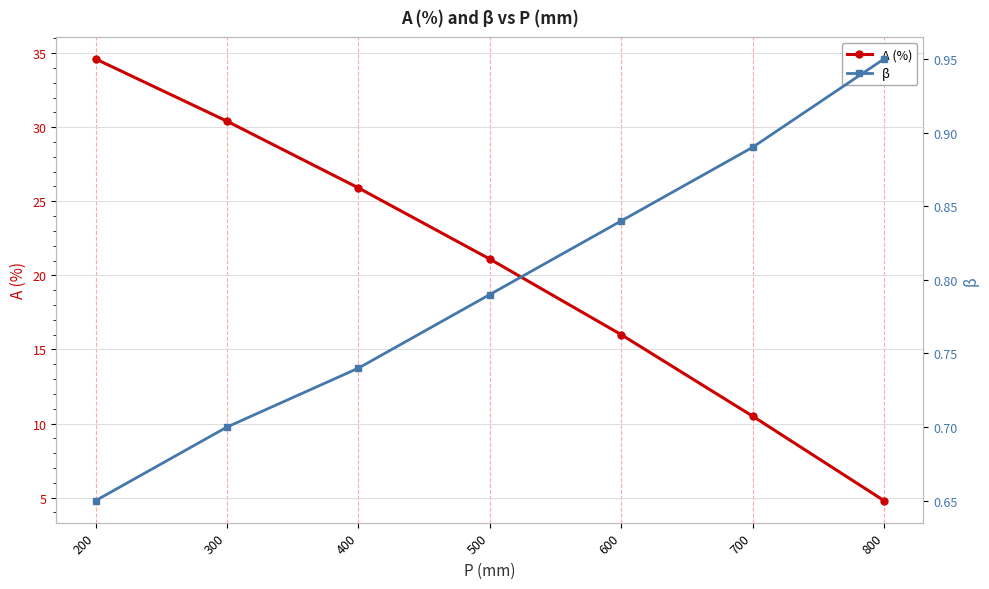

True or false: β and A (%) intersect in this chart.

False